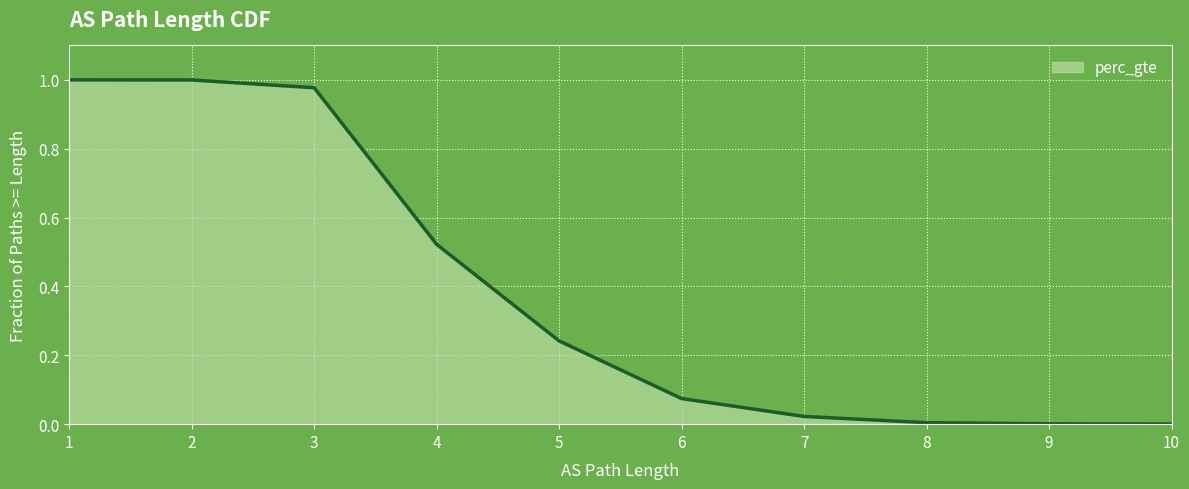

What is the sum of the values at 5 and 7?

0.3